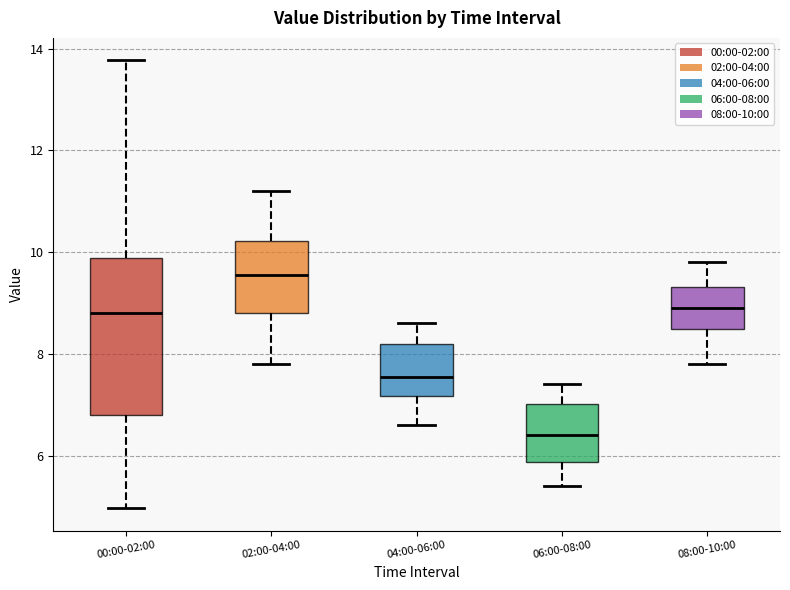

Which box has the lowest median line?

06:00-08:00